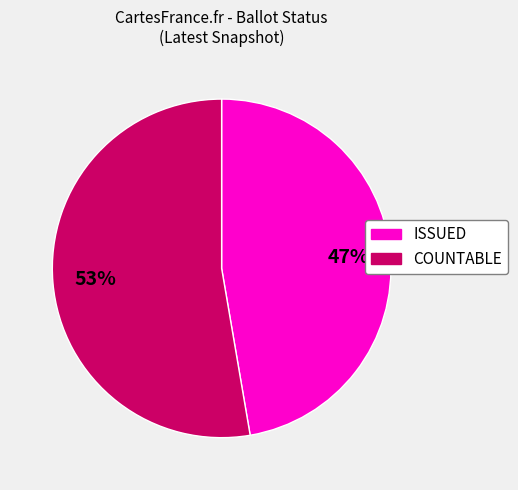

The COUNTABLE slice represents 53% of the pie. True or false?

True